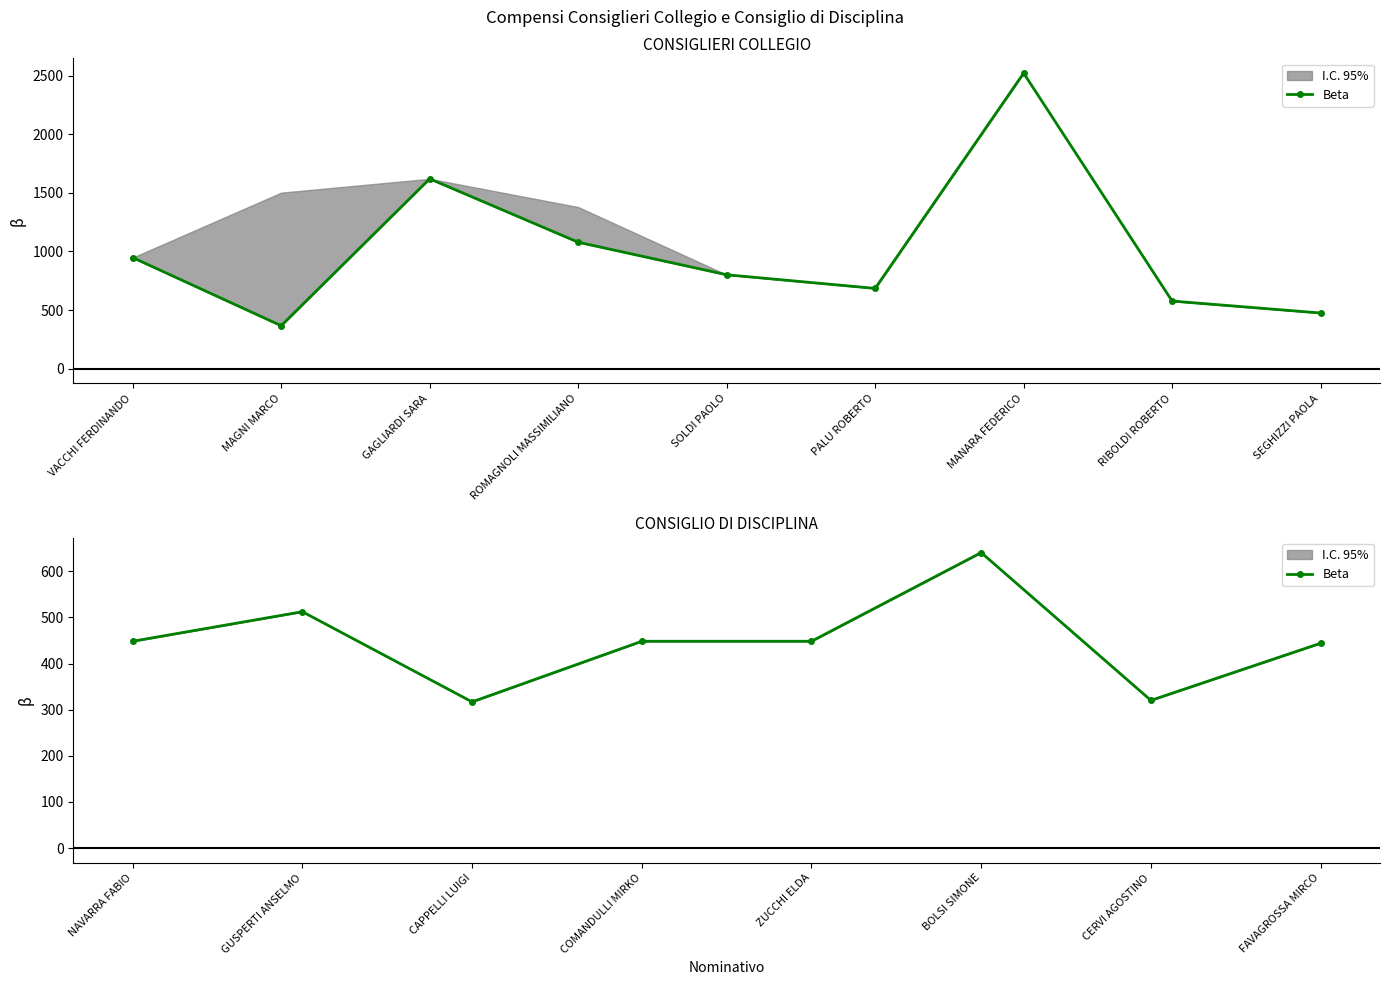

What is the minimum value shown in the chart?

317.0